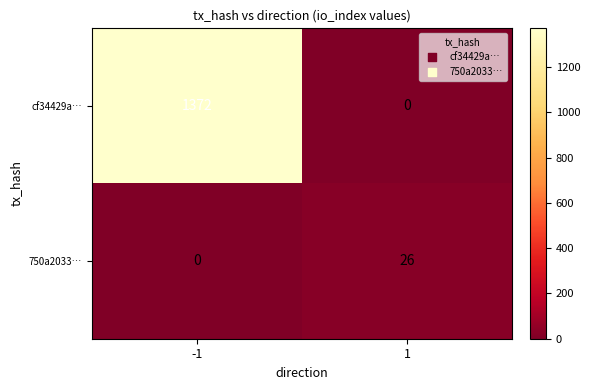

Reading right to left, what are all the values shown in this chart?

cf34429a…: 0	1372
750a2033…: 26	0